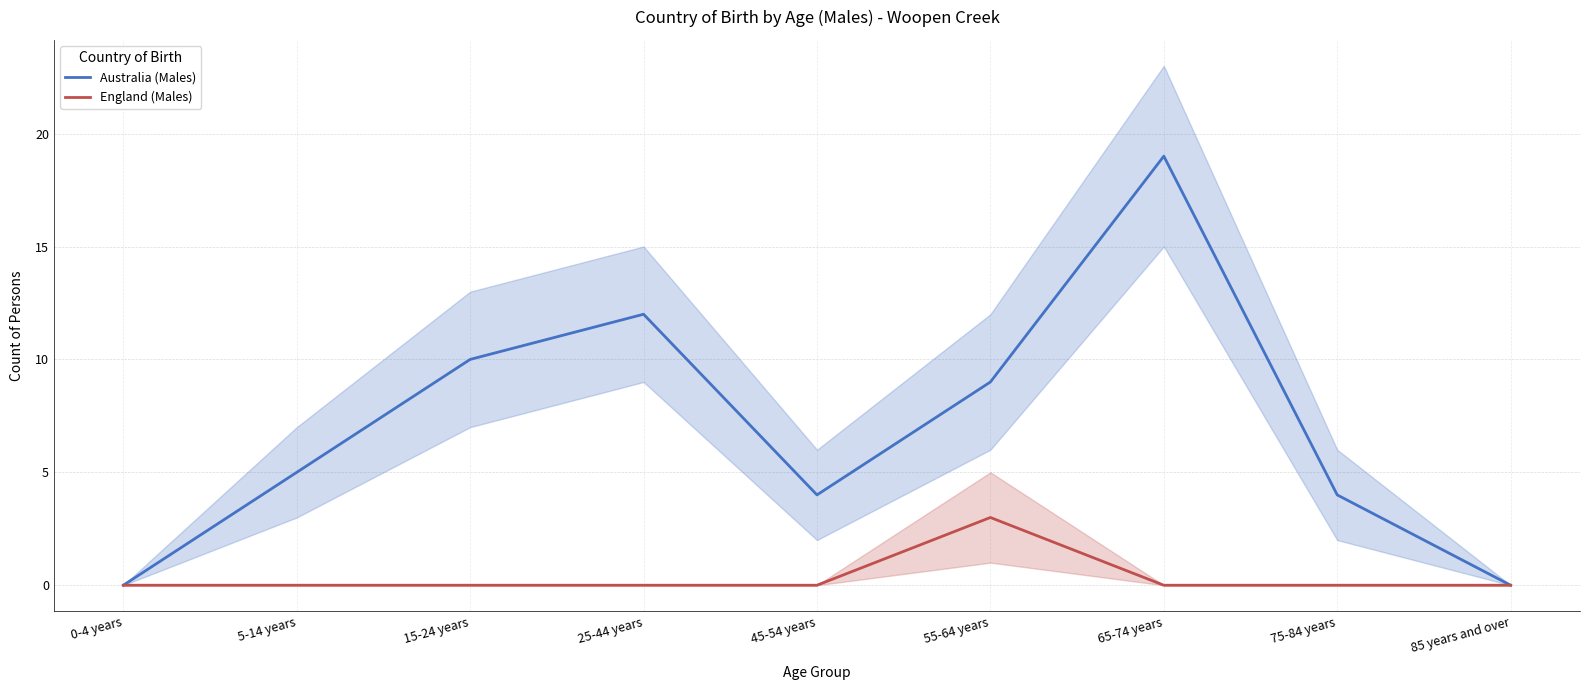

What is the maximum value for Australia (Males)?

19